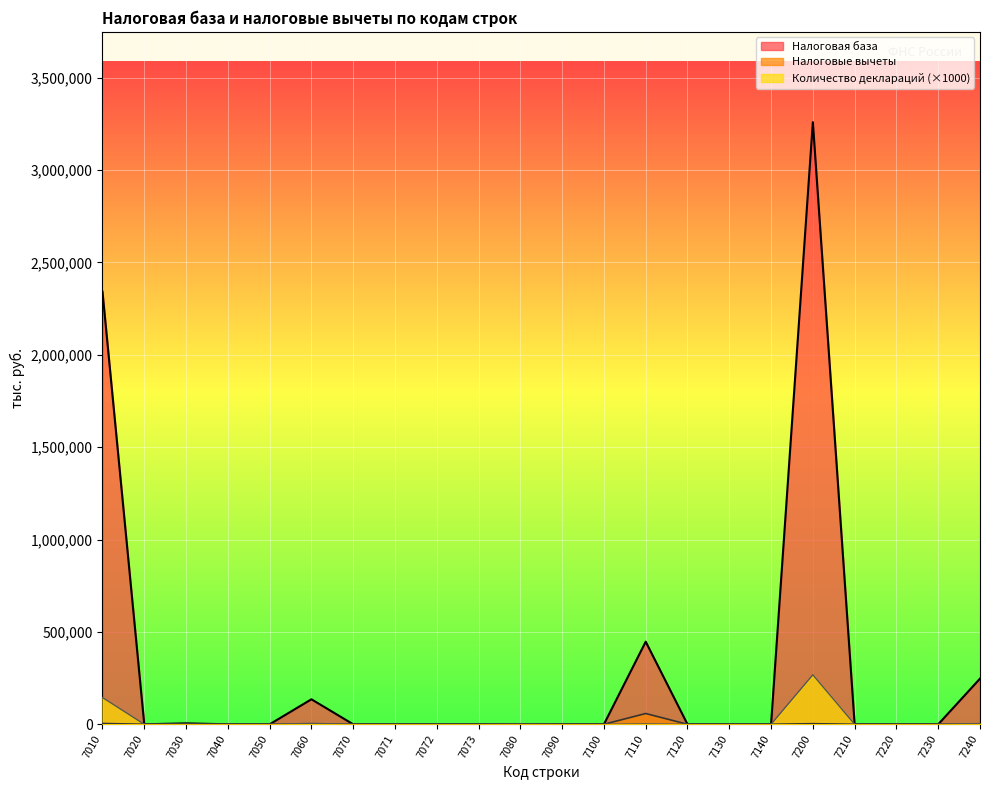

At how many categories does at least one series exceed 1629788?

2